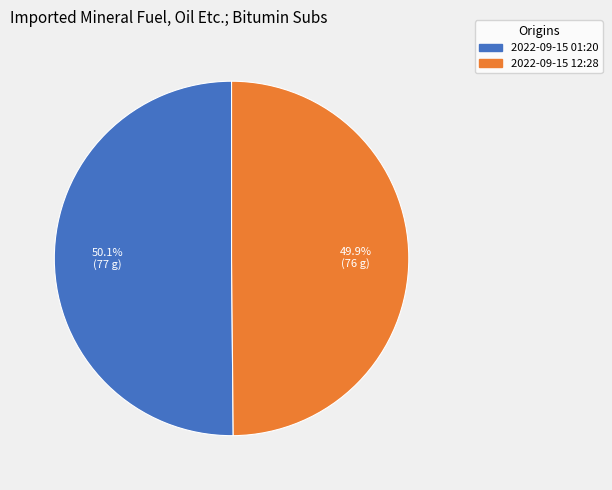

Does any single category account for the majority?

Yes